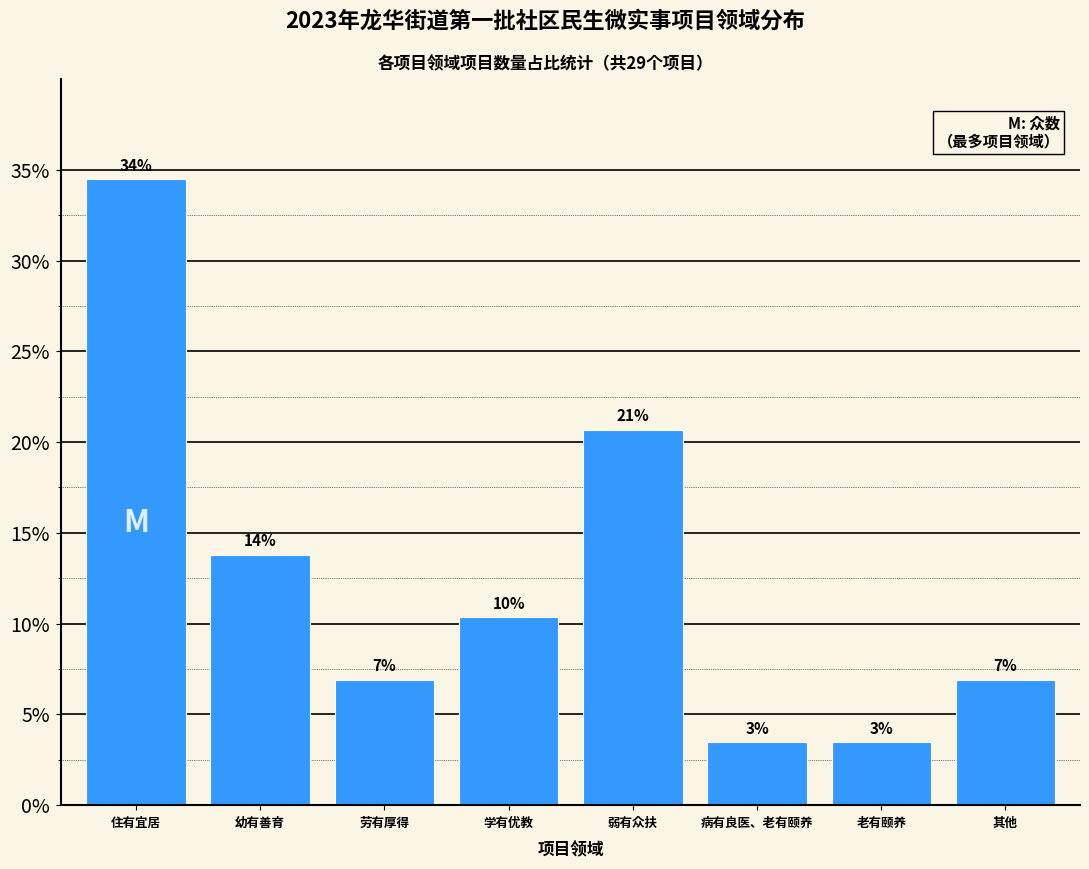

Does the chart contain any negative values?

No